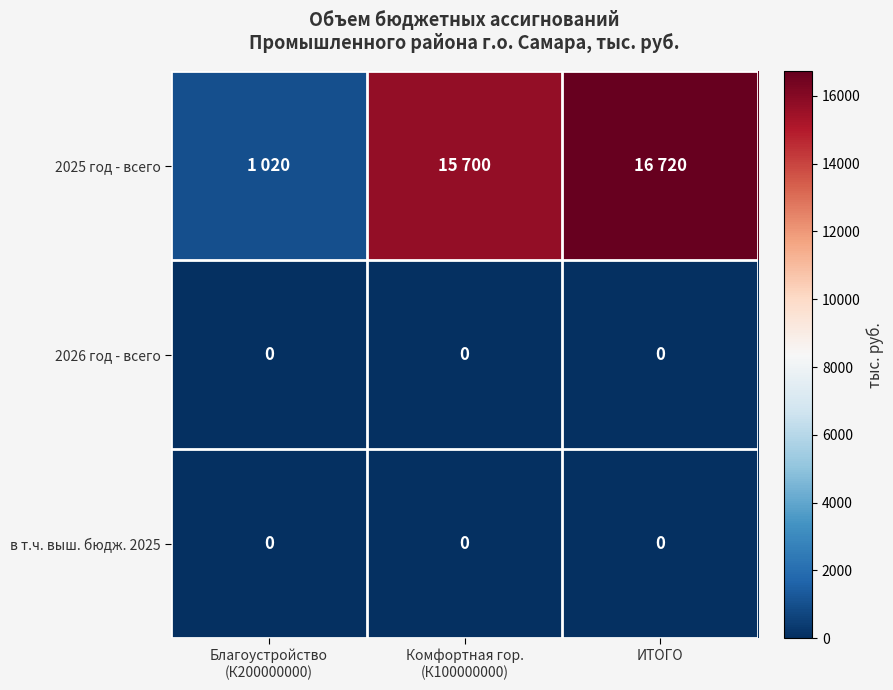

What is the difference between the highest and lowest values at ИТОГО?

16720